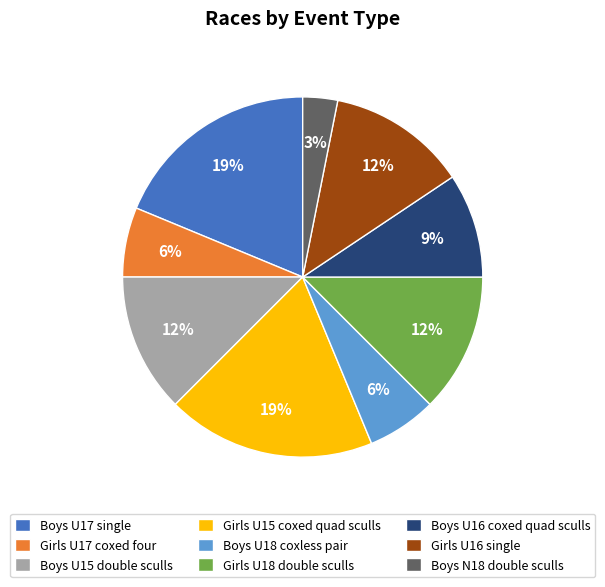

How many slices are in this pie chart?

9